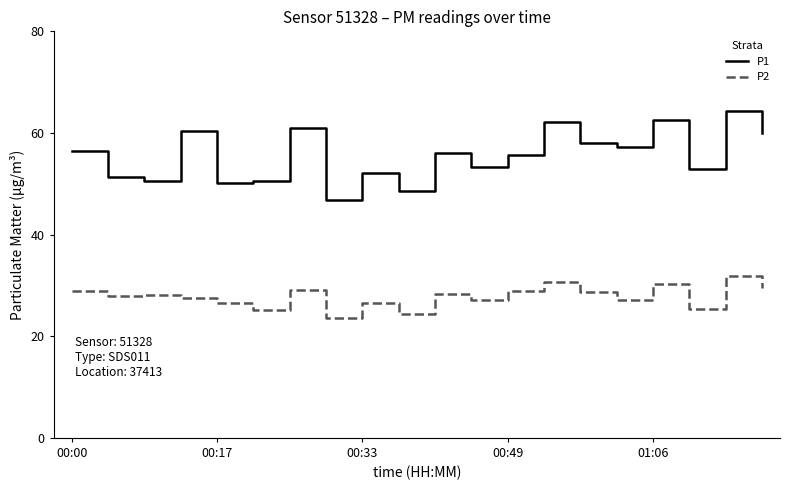

List the series in order of their peak value, highest first.

P1, P2